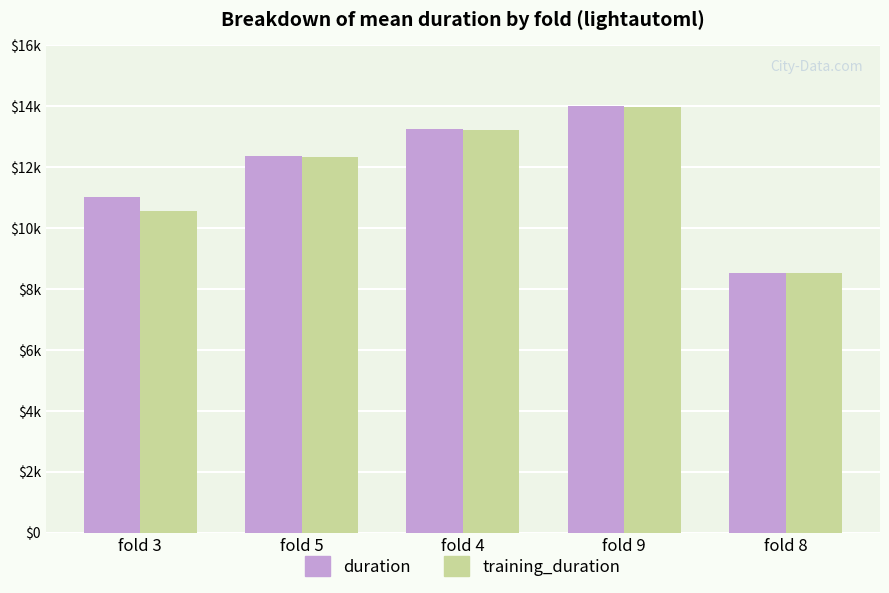

The value of training_duration at fold 5 is 12348.8. True or false?

True